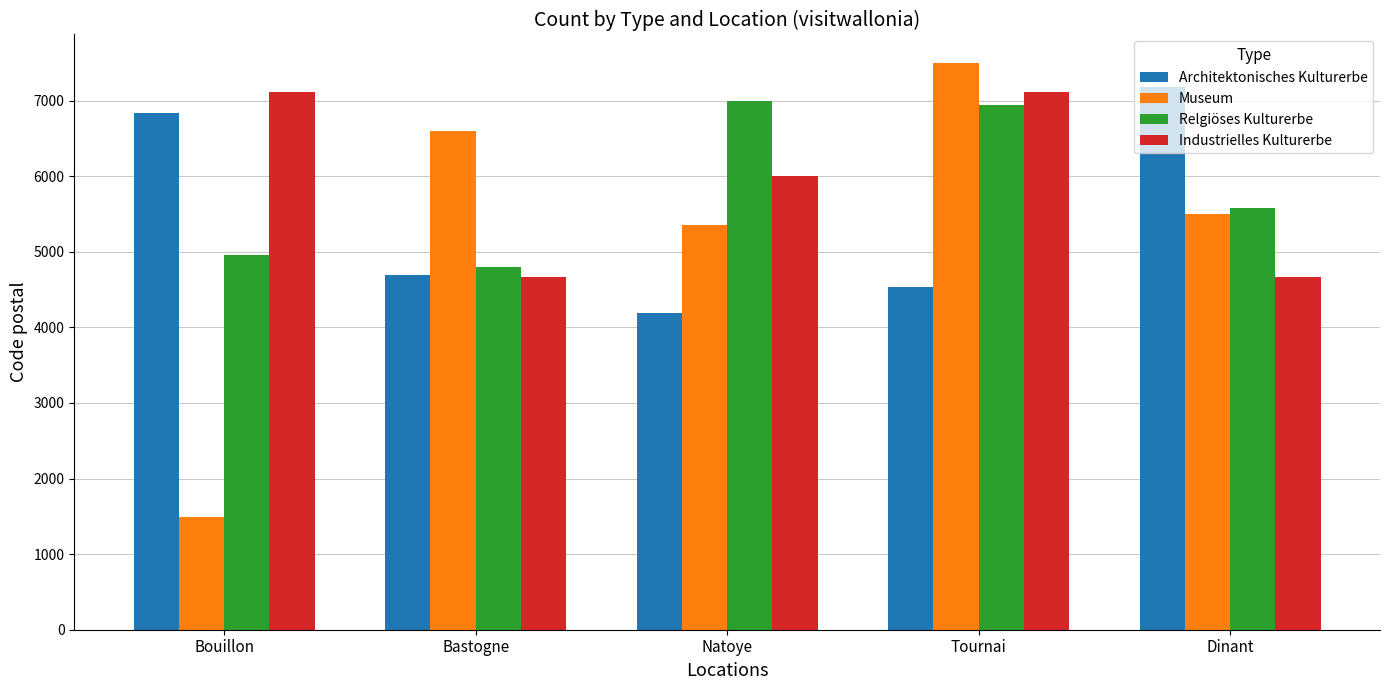

Are the bars horizontal?

No